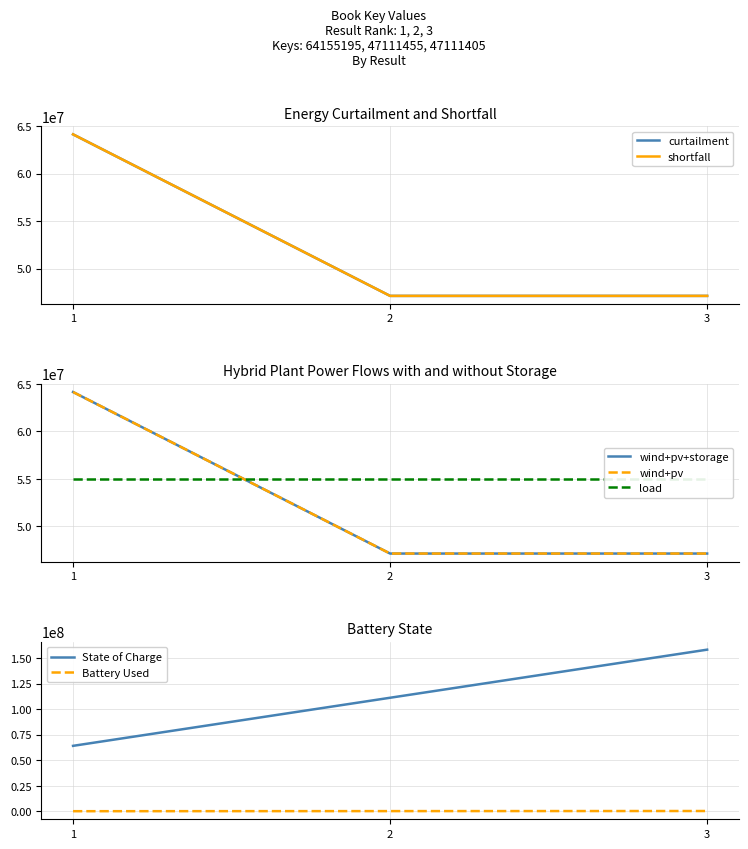

Reading right to left, what are all the values shown in this chart?

curtailment: 47111405	47111455	64155195
shortfall: 47111405	47111455	64155195